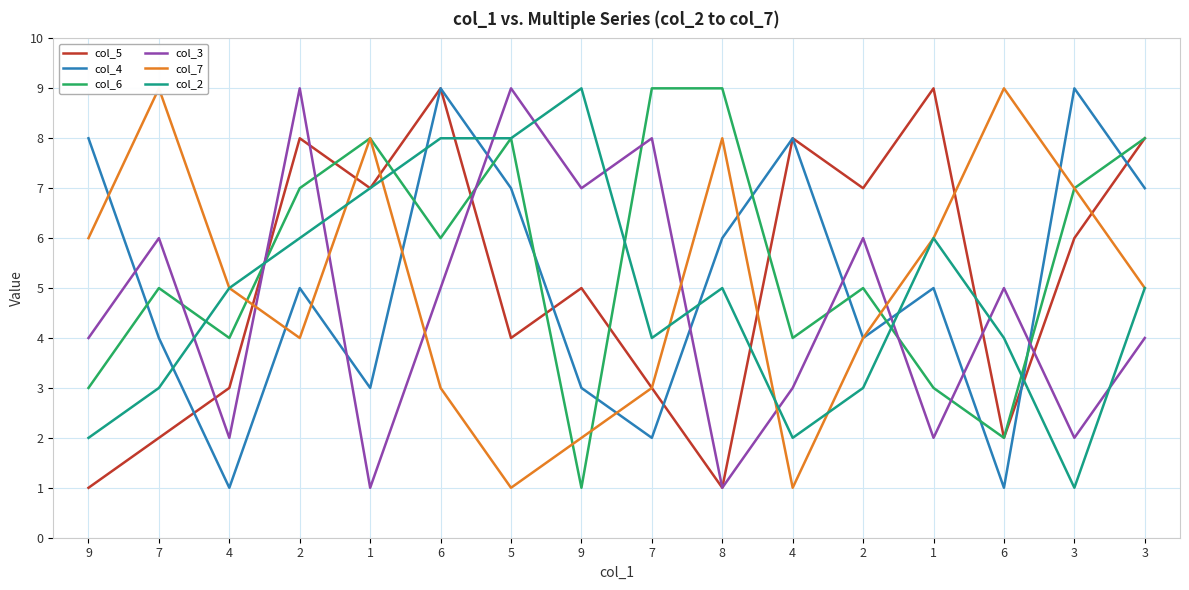

Does the chart have visible grid lines?

Yes